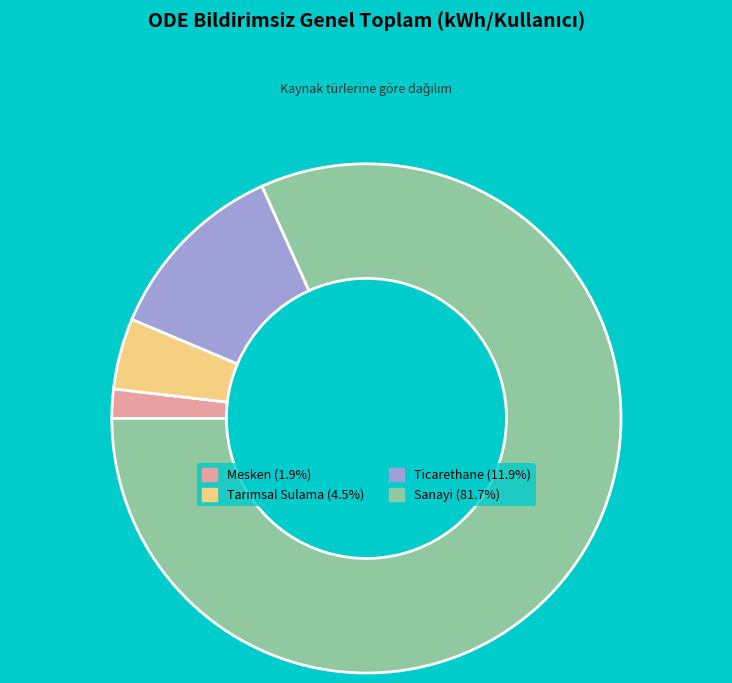

Which slice is the largest?

Sanayi